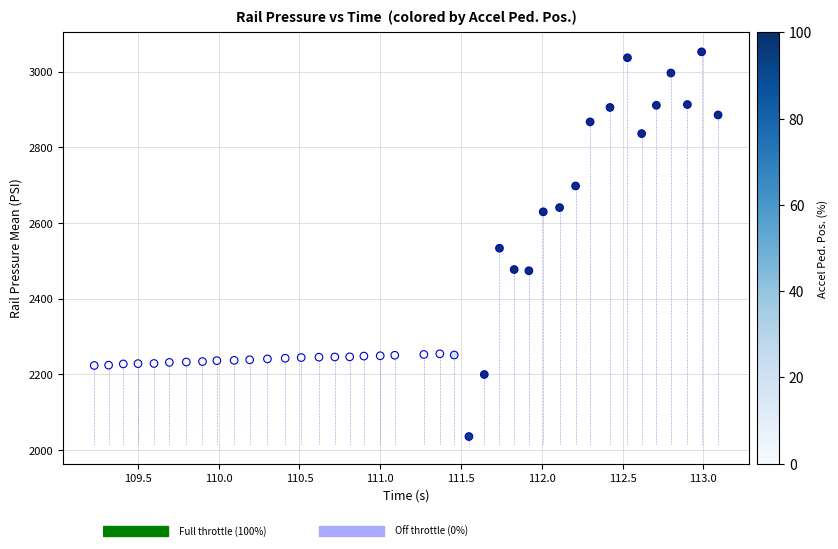

What is the range of X values (max minus min)?

3.9